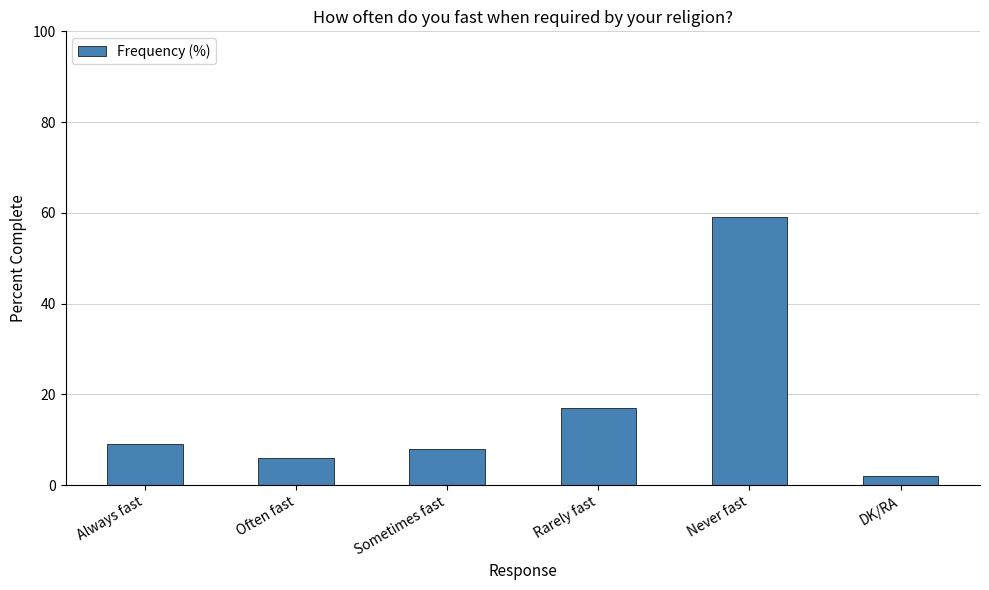

Reading left to right, transcribe all the data shown in this chart.

Always fast=9	Often fast=6	Sometimes fast=8	Rarely fast=17	Never fast=59	DK/RA=2